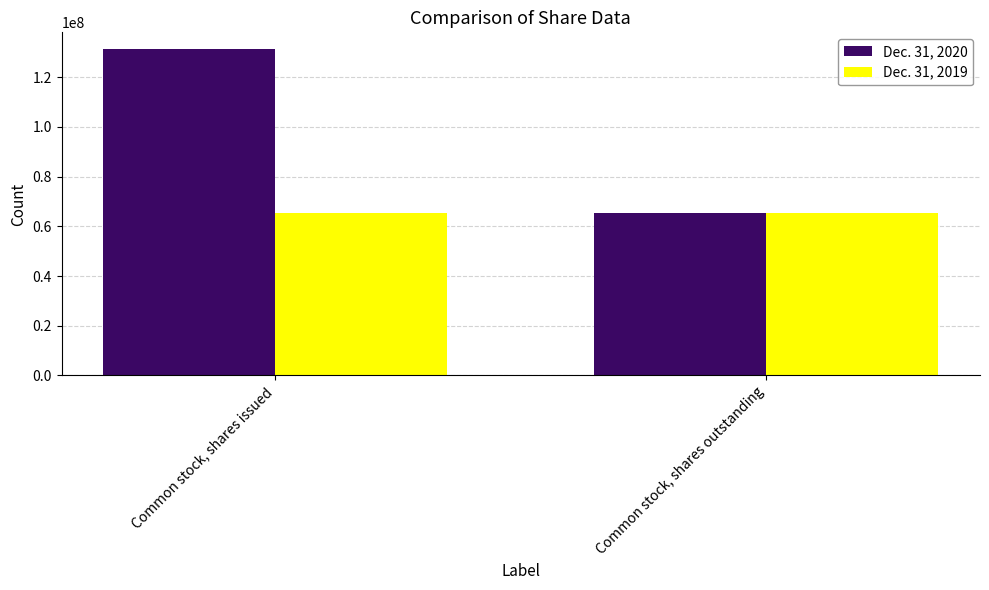

What is the lowest value of the Dec. 31, 2019 series?

65493842